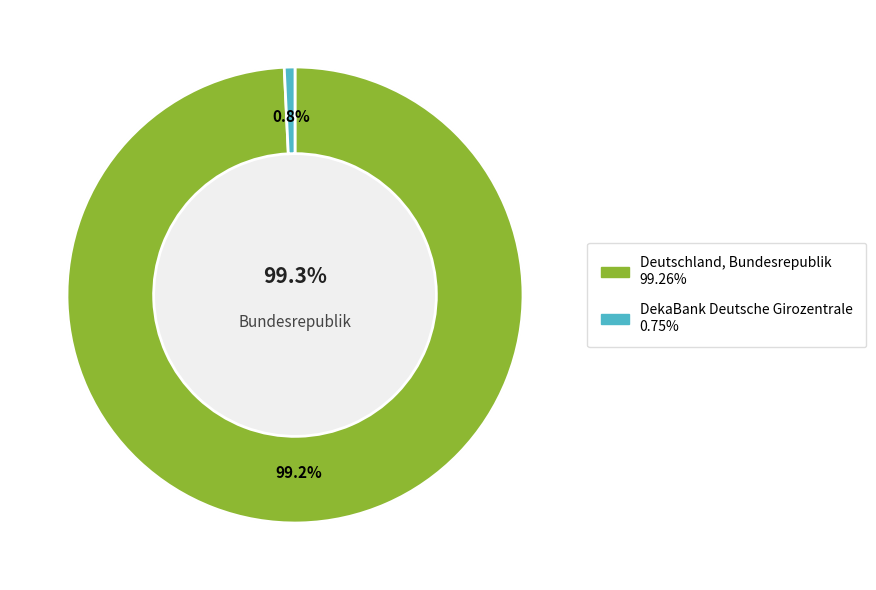

Rank the categories by value from highest to lowest.

Deutschland, Bundesrepublik, DekaBank Deutsche Girozentrale